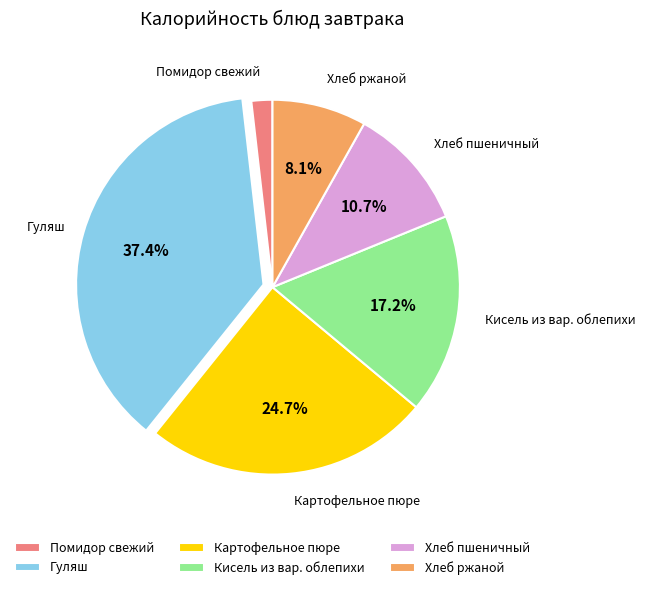

Is there a majority slice in this chart?

No